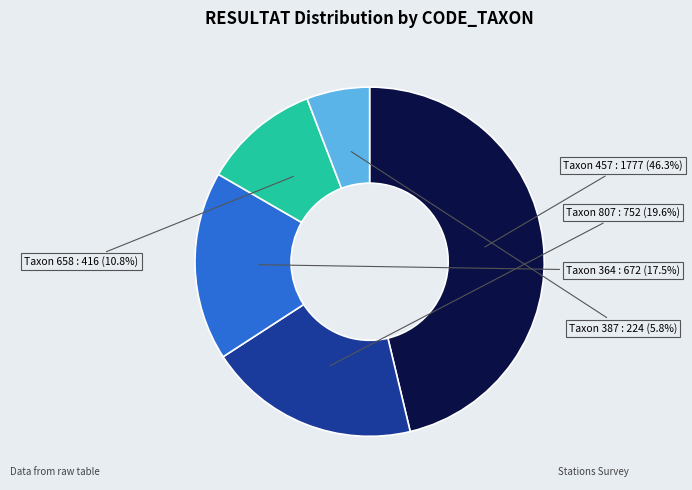

To the nearest percent, what is the difference between the Taxon 658 and Taxon 364 slice percentages?

7%